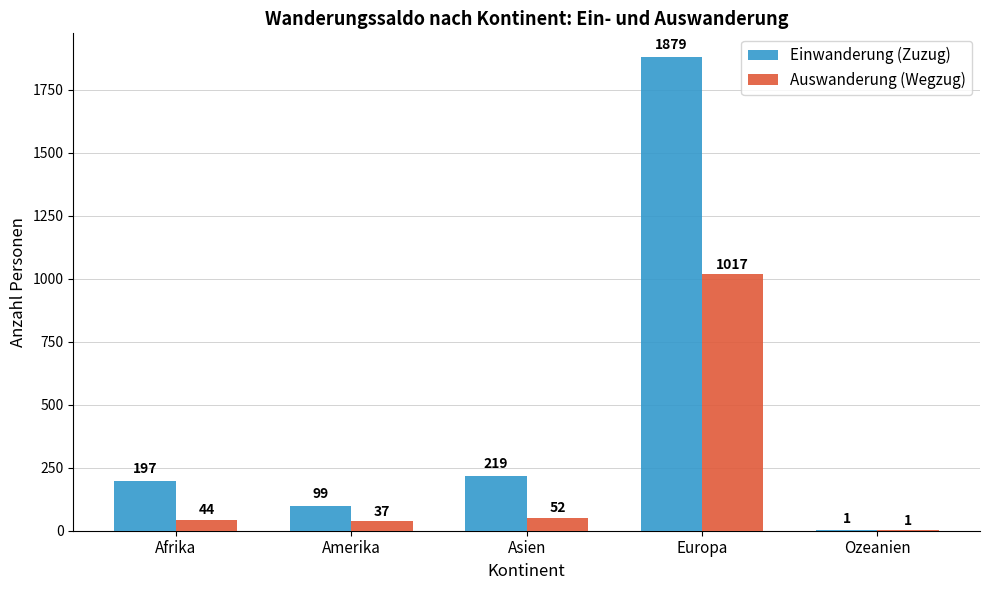

At which label does Auswanderung (Wegzug) reach its peak?

Europa